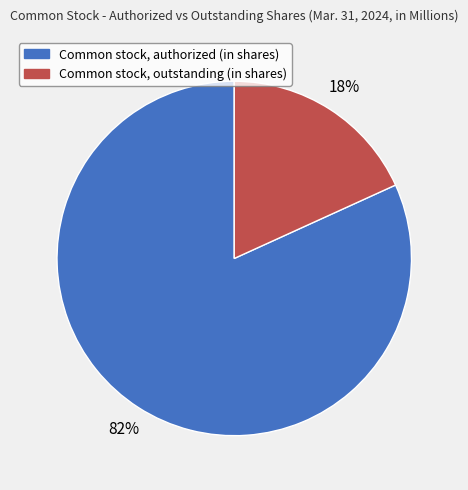

True or false: Common stock, authorized (in shares) accounts for 68% of the total.

False